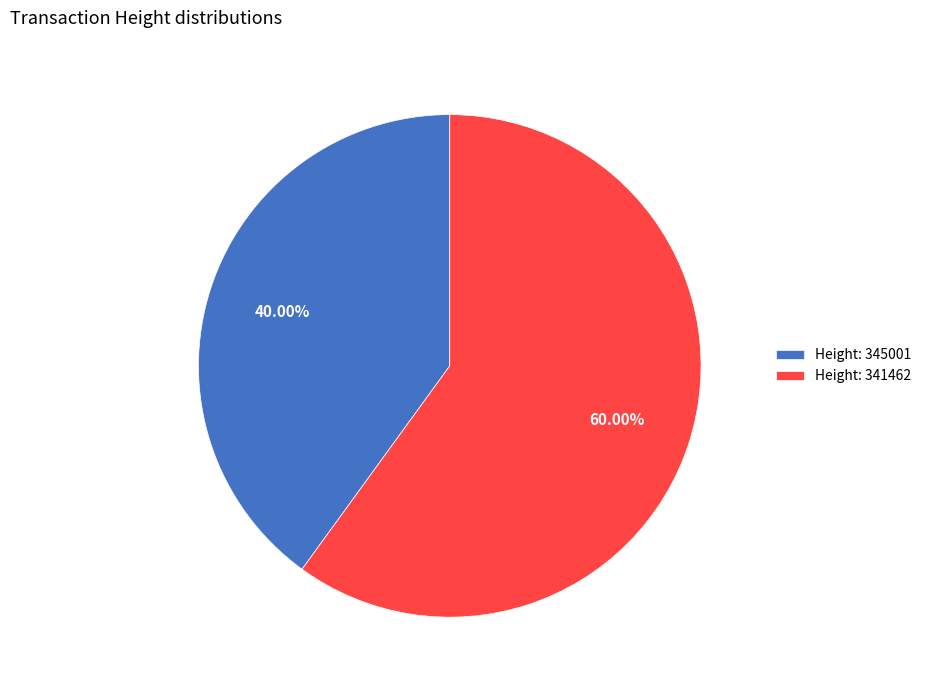

What is the majority slice?

Height: 341462